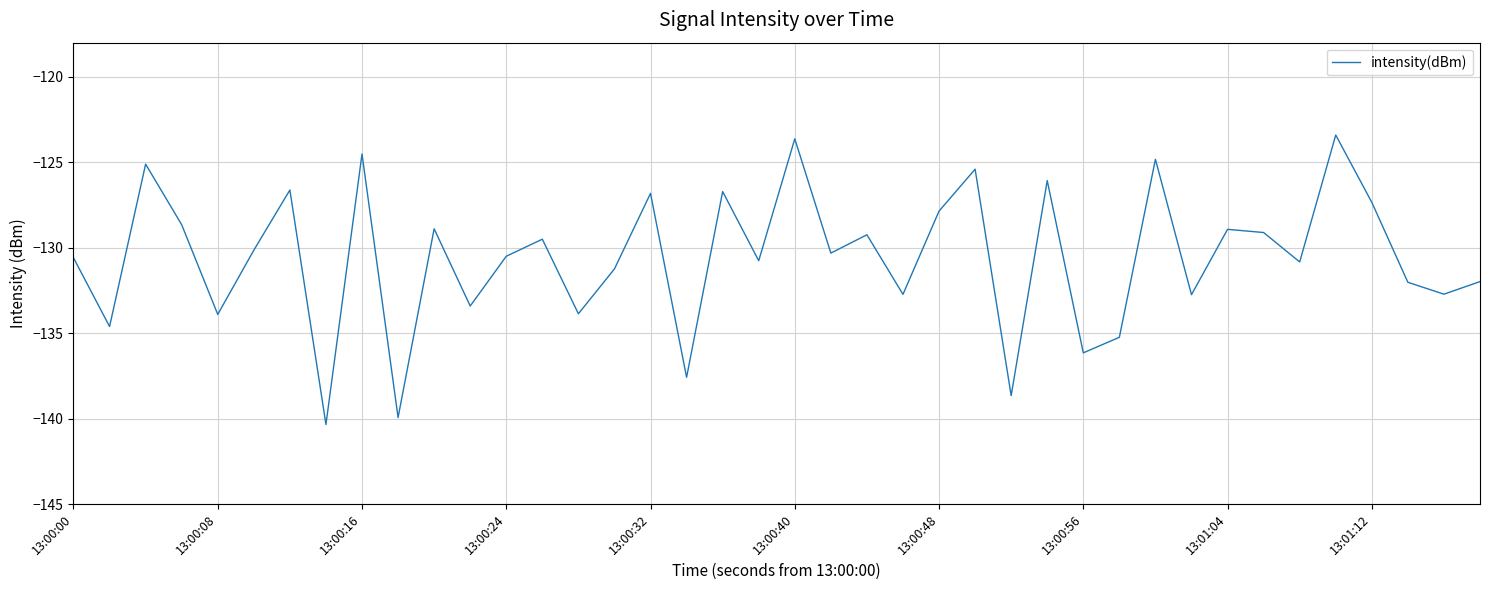

What is the greatest value displayed?

-123.4